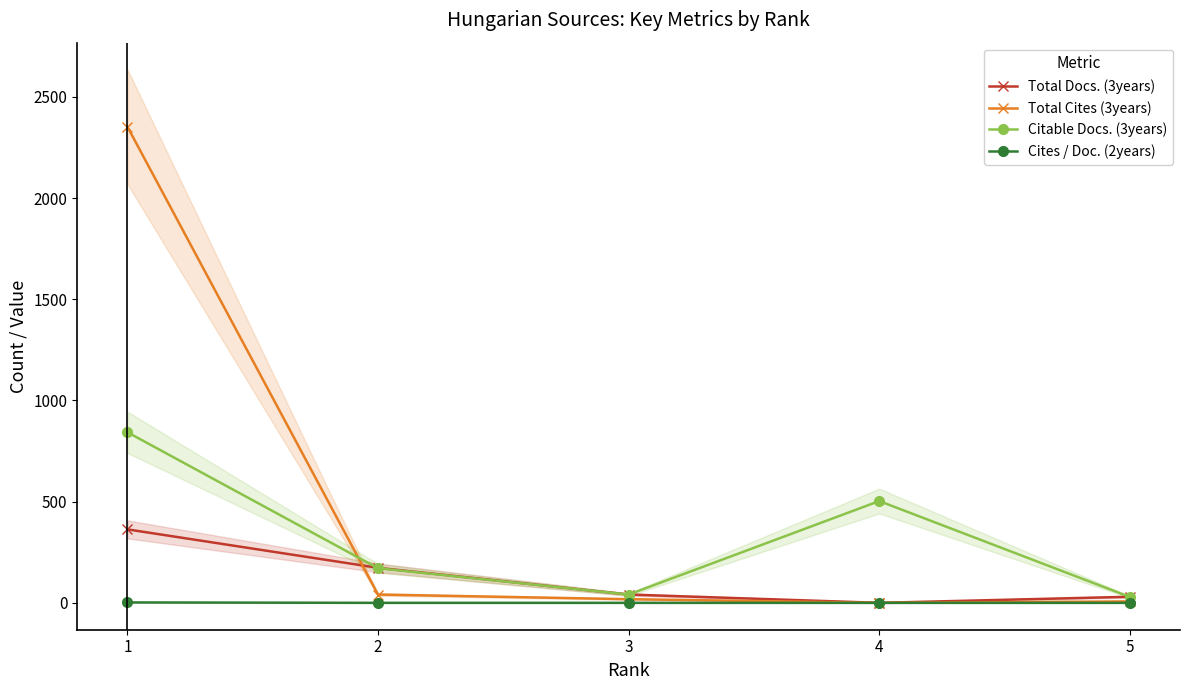

What is the value of the Total Docs. (3years) point at the 1st from the left?

363